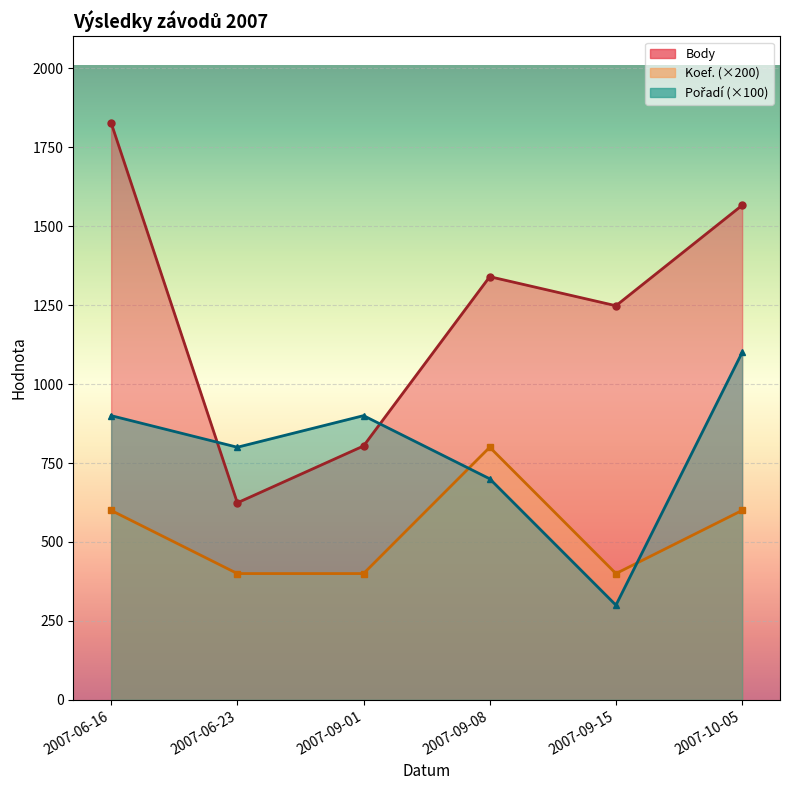

Reading left to right, extract all data points from this chart.

Body: 2007-06-16=1827	2007-06-23=624	2007-09-01=804	2007-09-08=1340	2007-09-15=1248	2007-10-05=1566
Koef.: 2007-06-16=600	2007-06-23=400	2007-09-01=400	2007-09-08=800	2007-09-15=400	2007-10-05=600
Pořadí: 2007-06-16=900	2007-06-23=800	2007-09-01=900	2007-09-08=700	2007-09-15=300	2007-10-05=1100